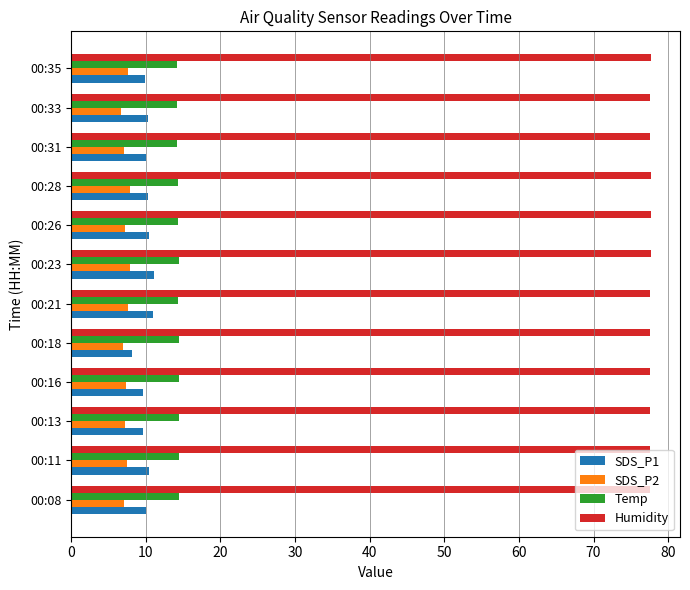

What is the difference between the maximum and minimum values in the SDS_P2 series?

1.2